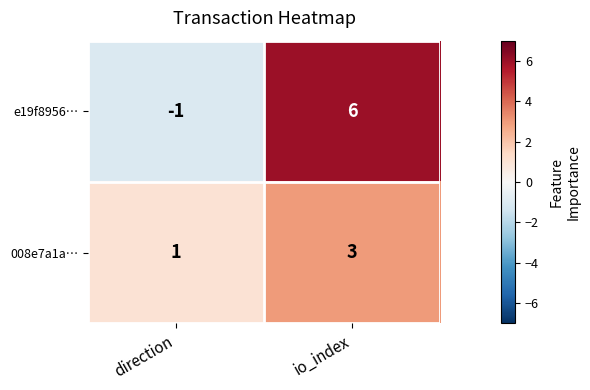

What is the difference between the highest and lowest values at io_index?

3